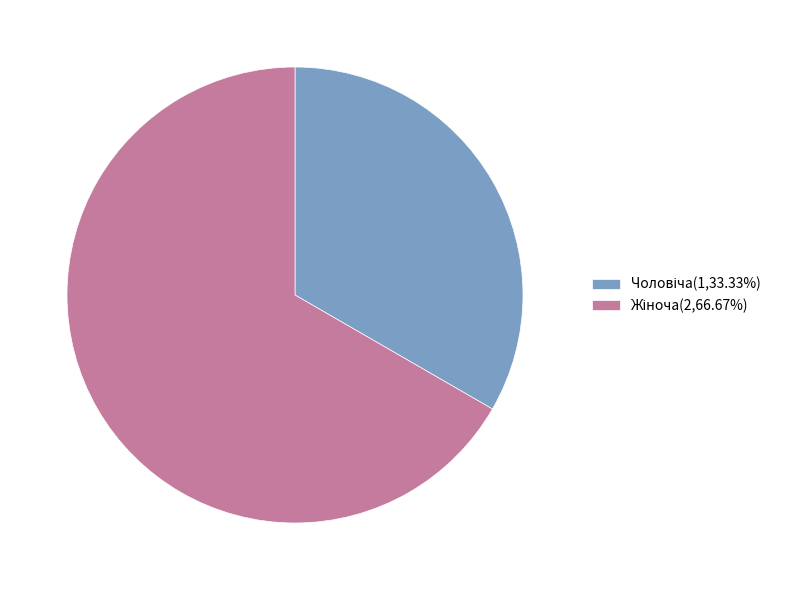

Is there any slice that represents more than half of the pie?

Yes